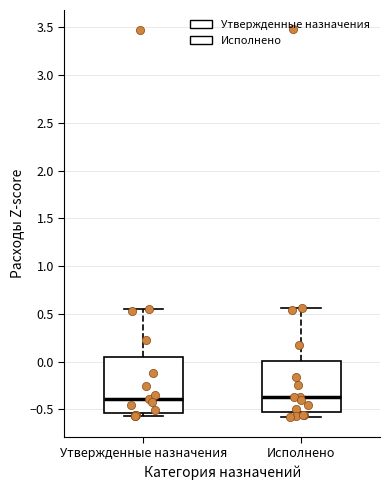

Where does the upper whisker of the box for Утвержденные назначения end on the y-axis? The values are not printed on the chart, so give them approximately, as read against the axis.

0.55